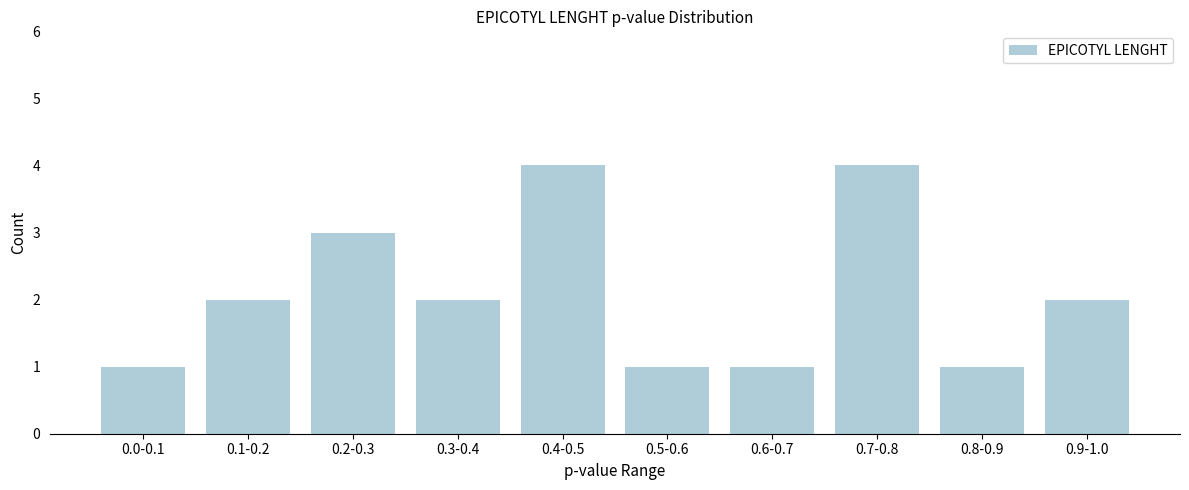

Reading left to right, what are all the values shown in this chart?

1	2	3	2	4	1	1	4	1	2